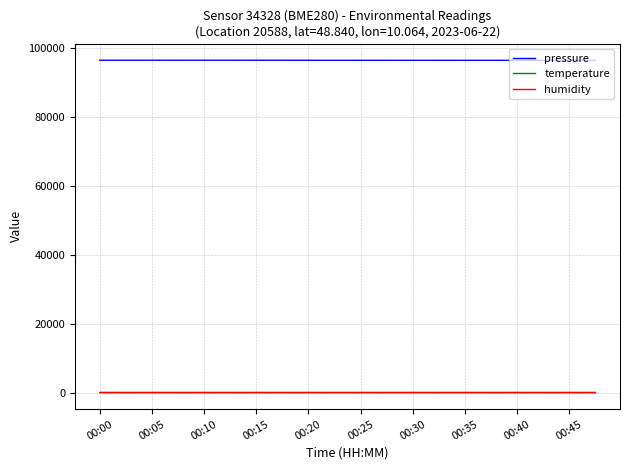

Which series has the largest total across all categories?

pressure